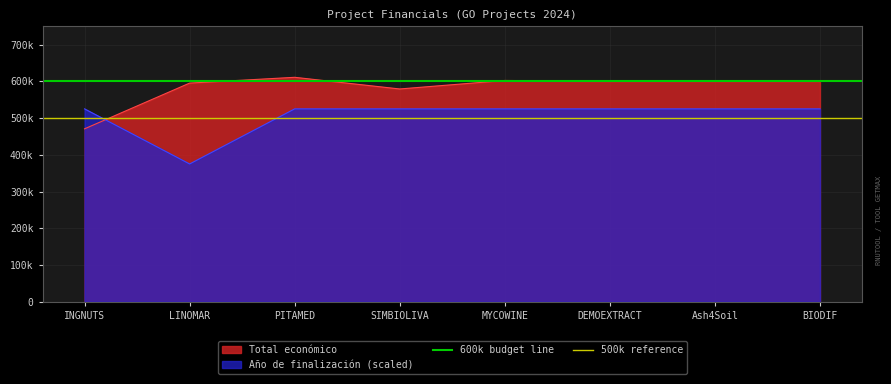

Which category has the lowest value across all series?

INGNUTS